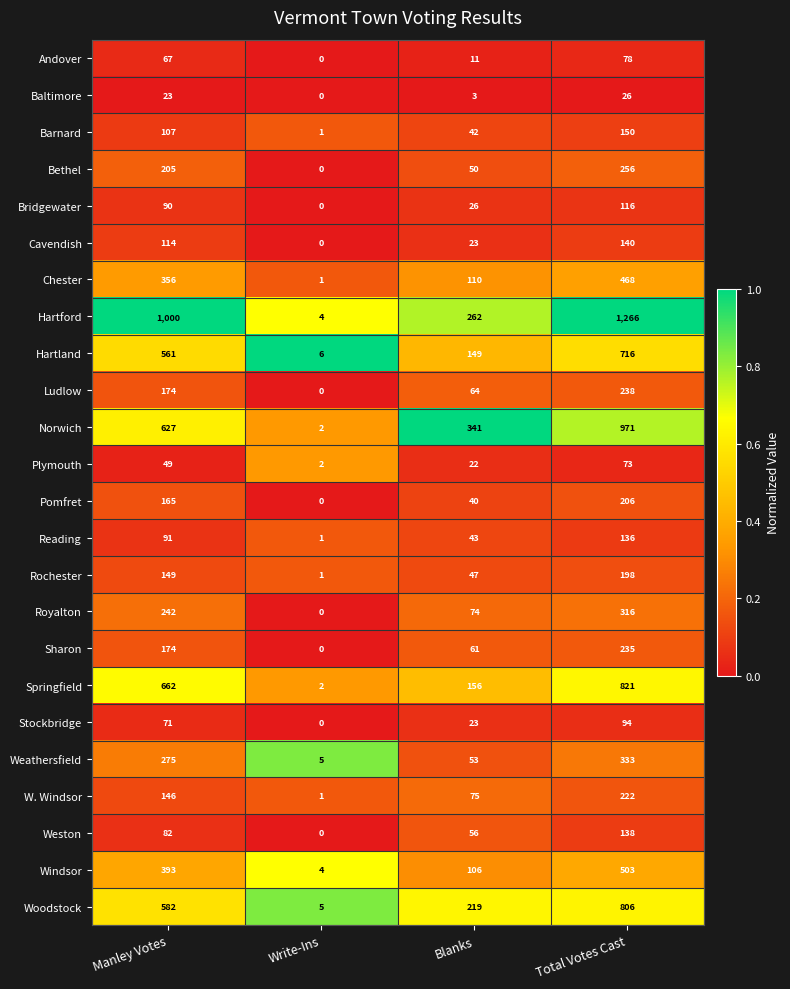

Read the Royalton value at Total Votes Cast, to the nearest 5.

315